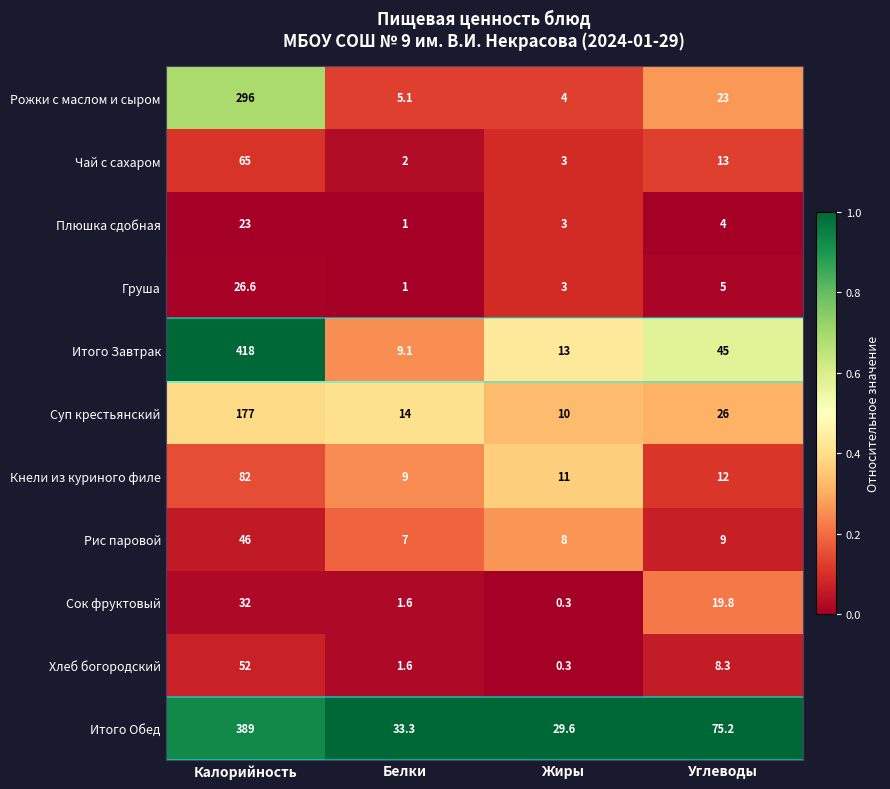

Which series has the largest range (max minus min)?

Итого Завтрак